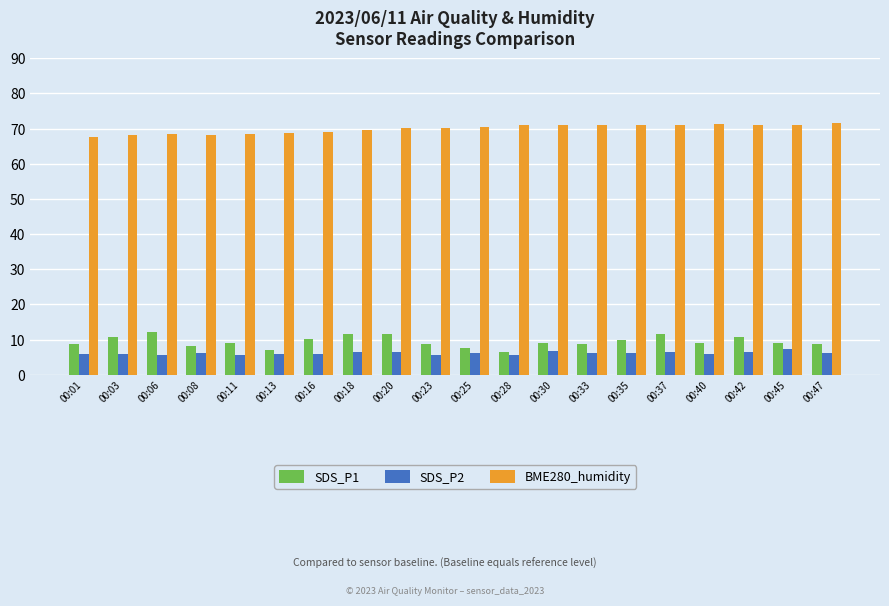

Are the bars grouped side by side (vs. stacked)?

Yes